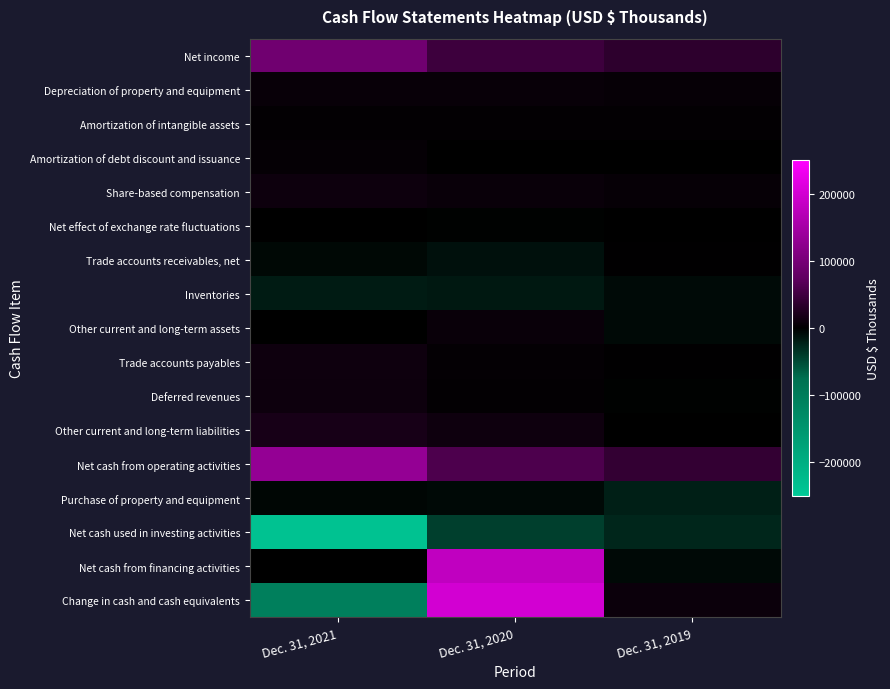

Reading right to left, extract all data points from this chart.

Net income: Dec. 31, 2019=35171	Dec. 31, 2020=47907	Dec. 31, 2021=93101
Depreciation of property and equipment: Dec. 31, 2019=5401	Dec. 31, 2020=5875	Dec. 31, 2021=6475
Amortization of intangible assets: Dec. 31, 2019=2625	Dec. 31, 2020=2503	Dec. 31, 2021=2458
Amortization of debt discount and issuance: Dec. 31, 2019=0	Dec. 31, 2020=868	Dec. 31, 2021=4229
Share-based compensation: Dec. 31, 2019=5092	Dec. 31, 2020=6949	Dec. 31, 2021=10488
Net effect of exchange rate fluctuations: Dec. 31, 2019=-510	Dec. 31, 2020=-1584	Dec. 31, 2021=-745
Trade accounts receivables, net: Dec. 31, 2019=1928	Dec. 31, 2020=-11711	Dec. 31, 2021=-5132
Inventories: Dec. 31, 2019=-7518	Dec. 31, 2020=-16271	Dec. 31, 2021=-18457
Other current and long-term assets: Dec. 31, 2019=-6161	Dec. 31, 2020=6878	Dec. 31, 2021=192
Trade accounts payables: Dec. 31, 2019=1691	Dec. 31, 2020=3255	Dec. 31, 2021=11697
Deferred revenues: Dec. 31, 2019=-1728	Dec. 31, 2020=2461	Dec. 31, 2021=10621
Other current and long-term liabilities: Dec. 31, 2019=65	Dec. 31, 2020=11520	Dec. 31, 2021=17919
Net cash from operating activities: Dec. 31, 2019=40692	Dec. 31, 2020=60253	Dec. 31, 2021=132262
Purchase of property and equipment: Dec. 31, 2019=-21269	Dec. 31, 2020=-6443	Dec. 31, 2021=-4816
Net cash used in investing activities: Dec. 31, 2019=-25450	Dec. 31, 2020=-42459	Dec. 31, 2021=-238501
Net cash from financing activities: Dec. 31, 2019=-6667	Dec. 31, 2020=181406	Dec. 31, 2021=11
Change in cash and cash equivalents: Dec. 31, 2019=8871	Dec. 31, 2020=200556	Dec. 31, 2021=-105606